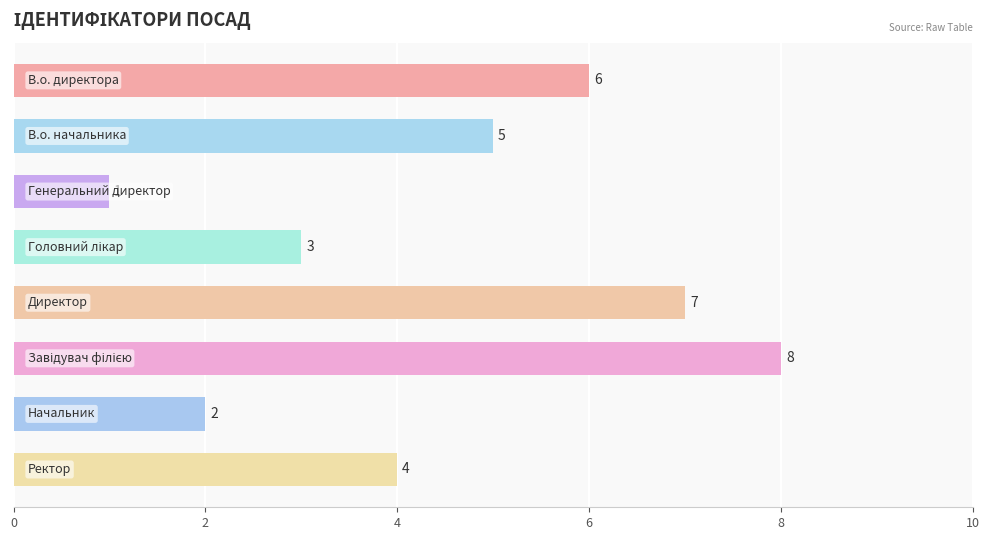

What is the difference between the maximum and minimum values?

7